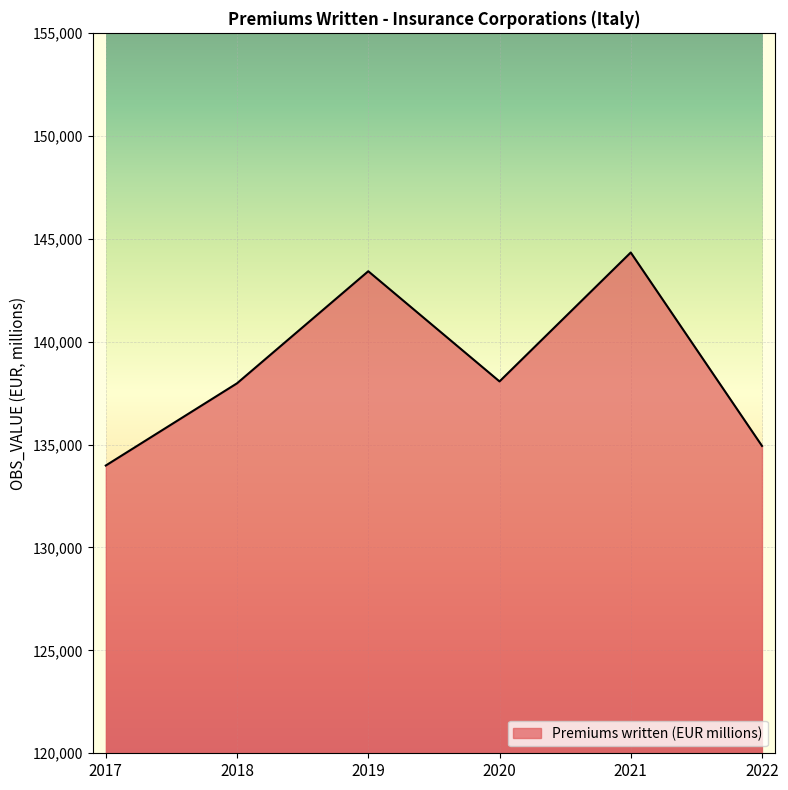

Which has a higher value, 2022 or 2021?

2021